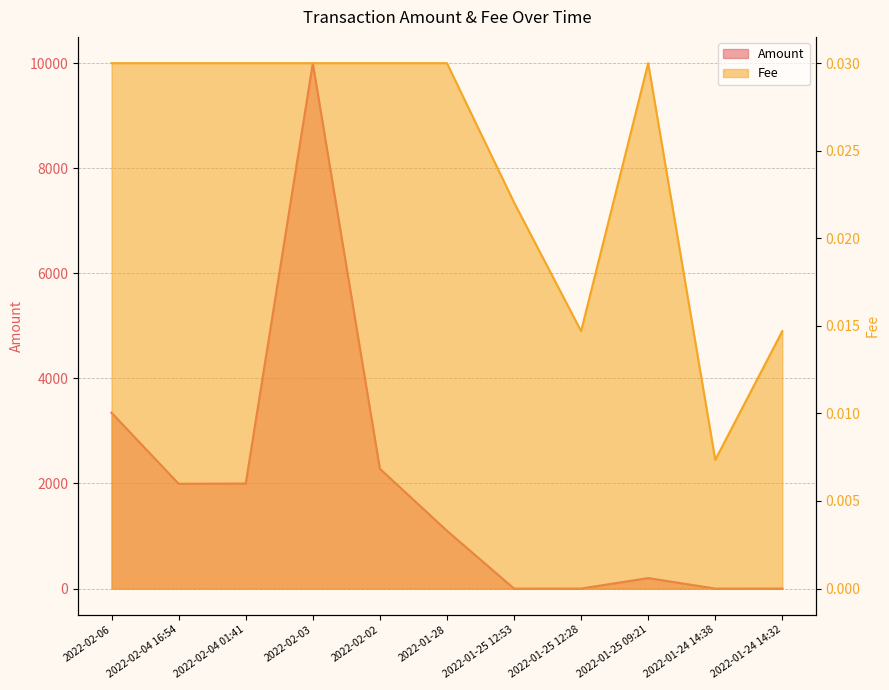

How many data points does each series have?

11